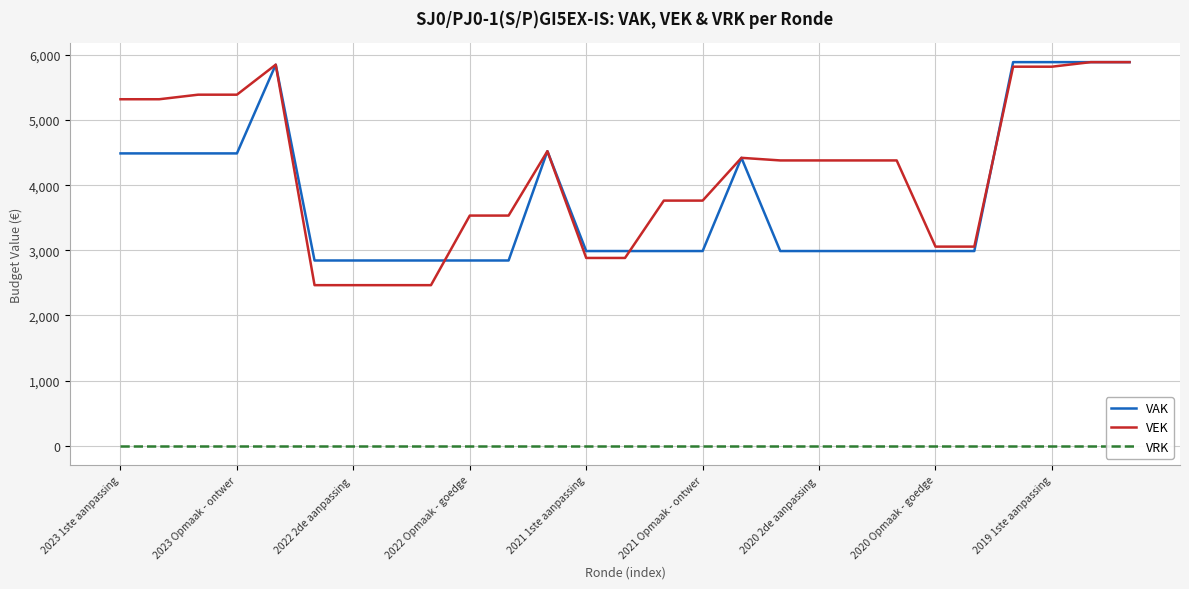

List the series in order of their peak value, highest first.

VAK, VEK, VRK